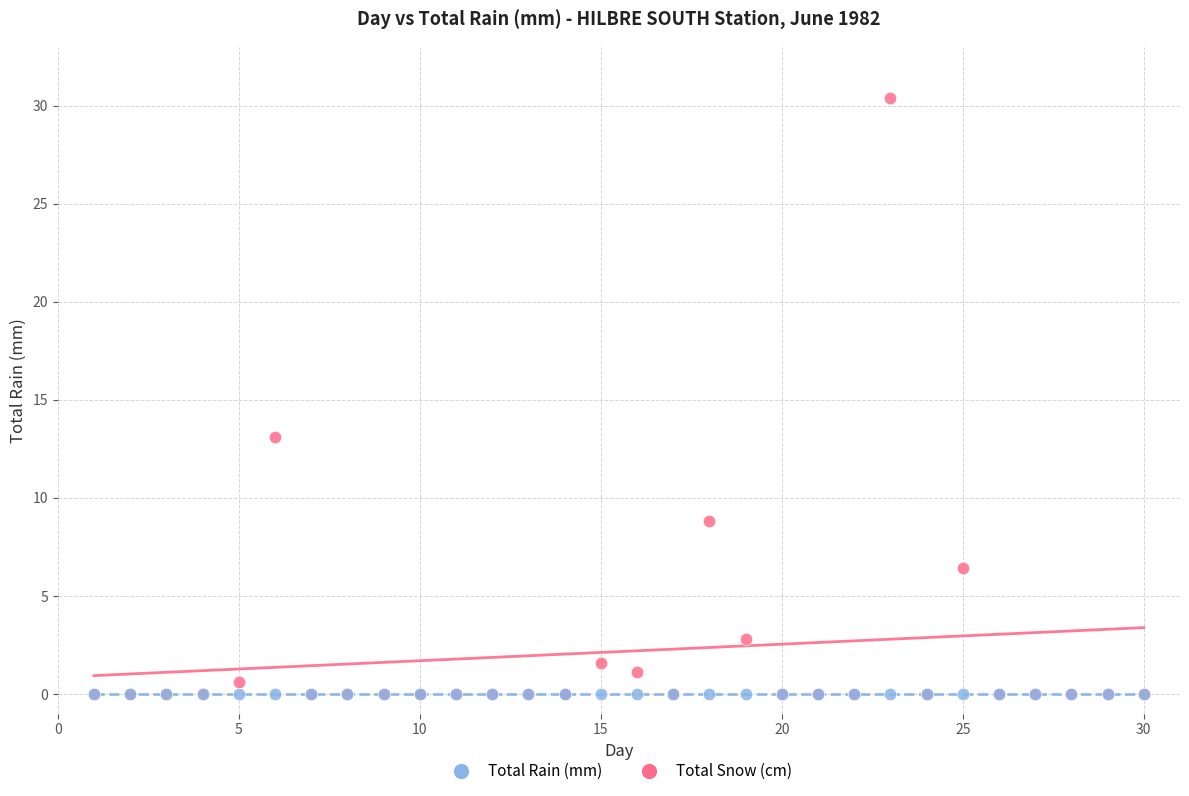

In the Total Rain (mm) series, what Y value is closest to 15?

13.1